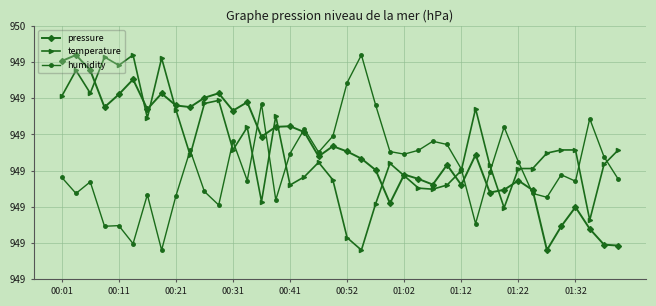

Is this an area chart (filled region under the line)?

No